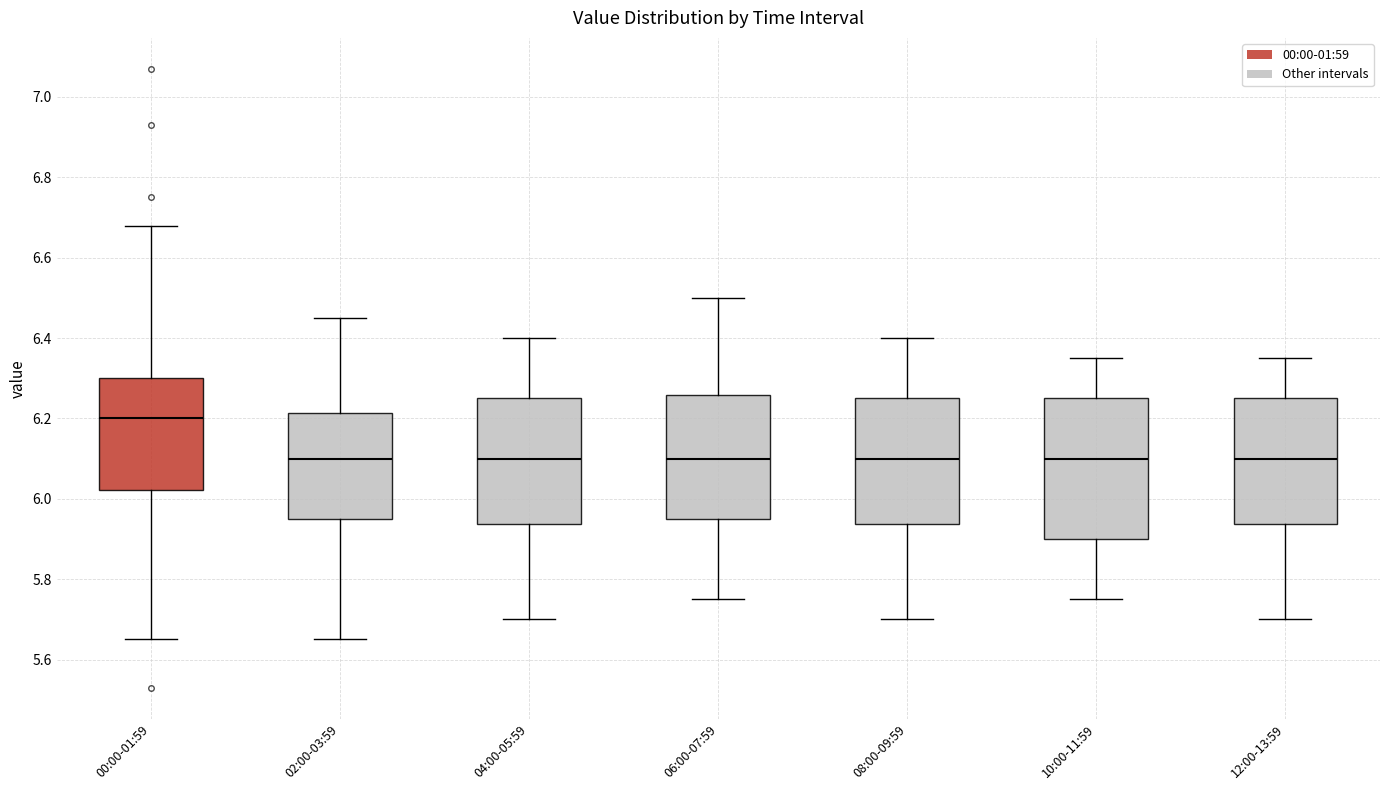

Which box has the highest median line?

00:00-01:59